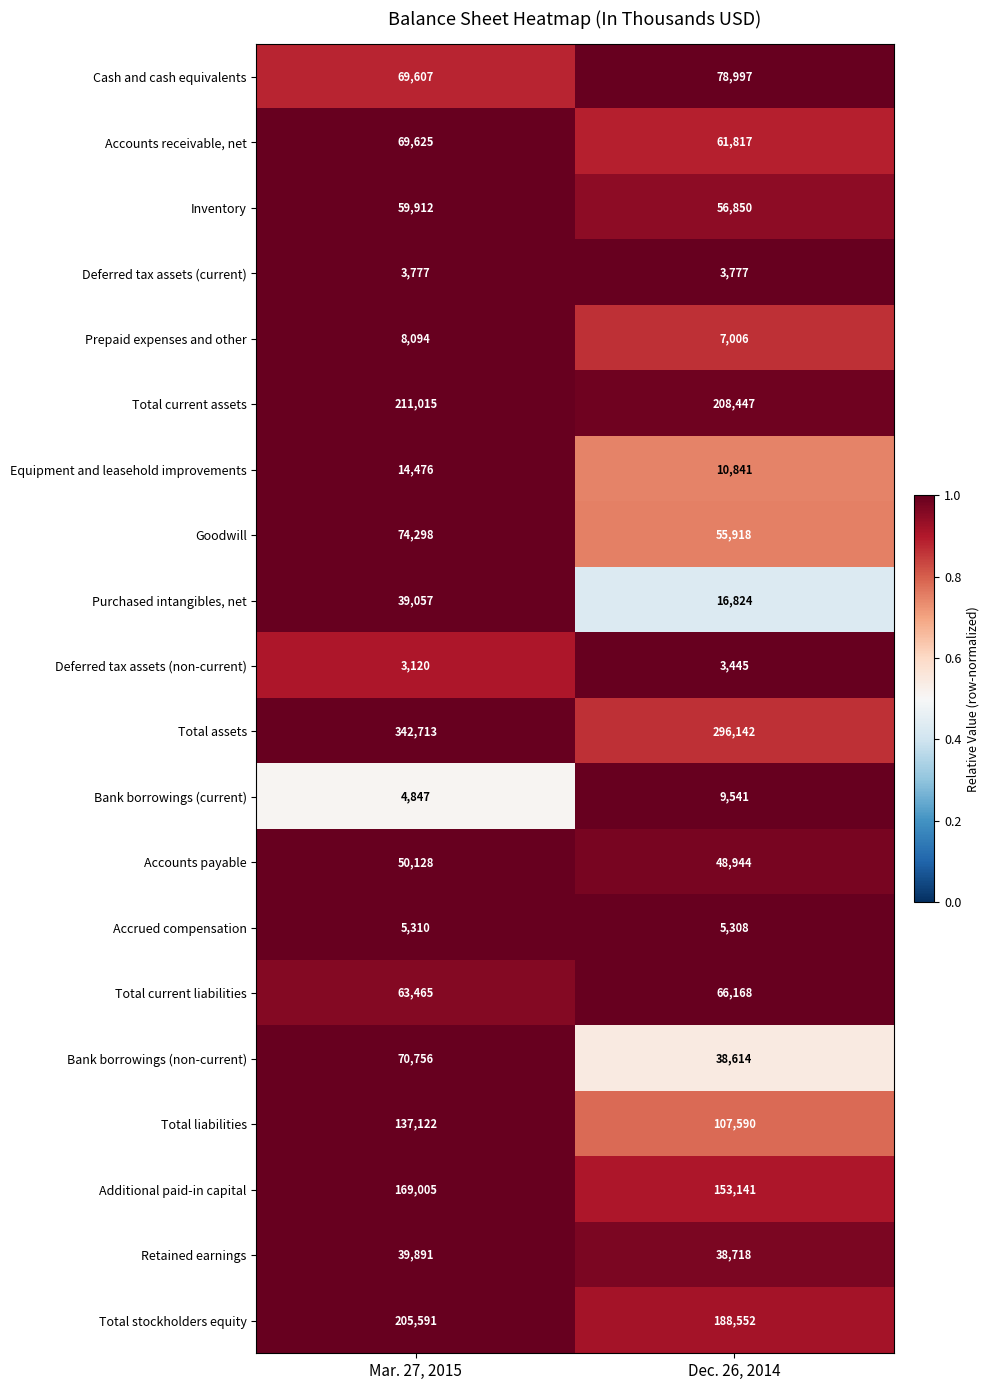

What is the approximate value of Goodwill at Dec. 26, 2014, to the nearest 10?

55920